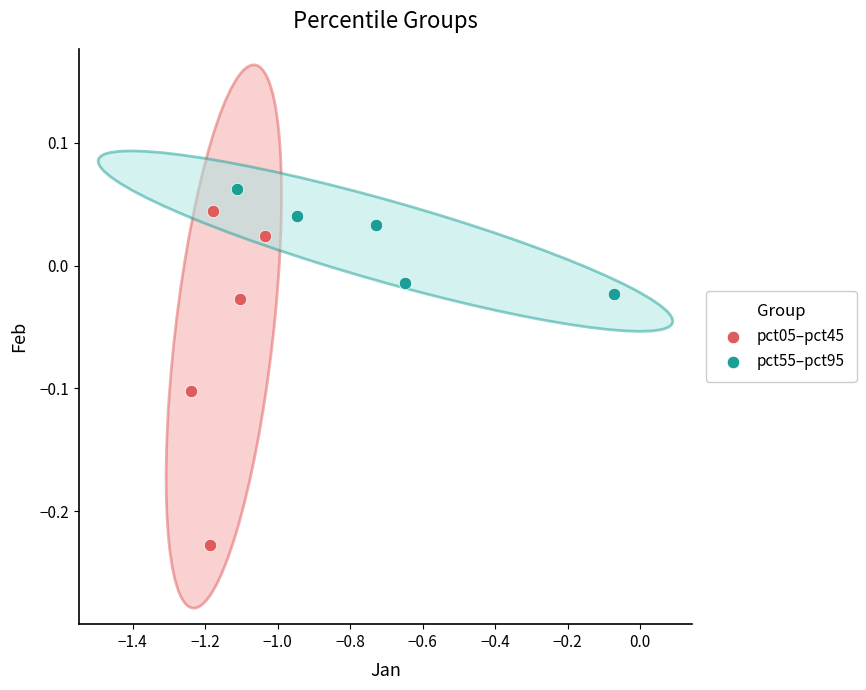

Which series has the widest spread of Y values?

pct05–pct45